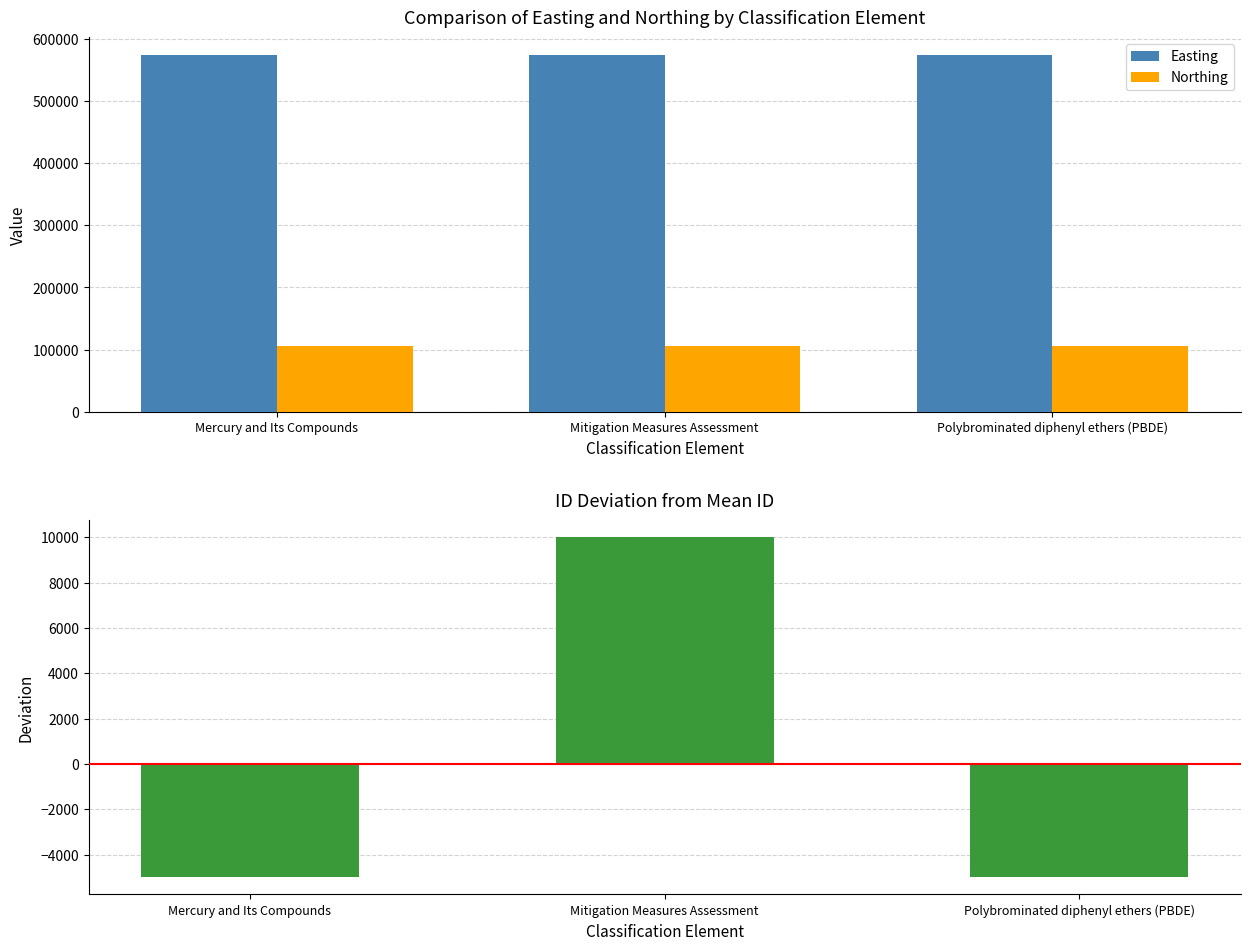

At which category does the chart reach its minimum across all series?

Mercury and Its Compounds